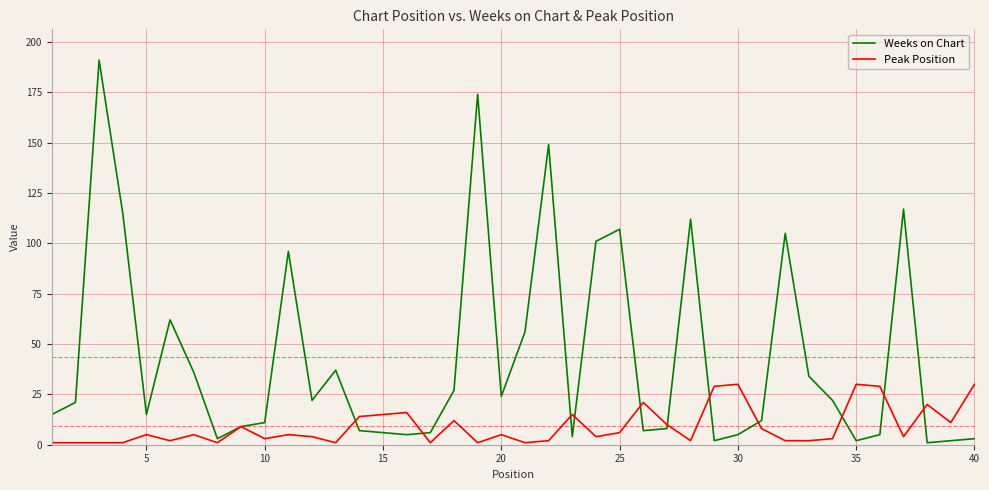

Which series has the widest spread of values?

Weeks on Chart